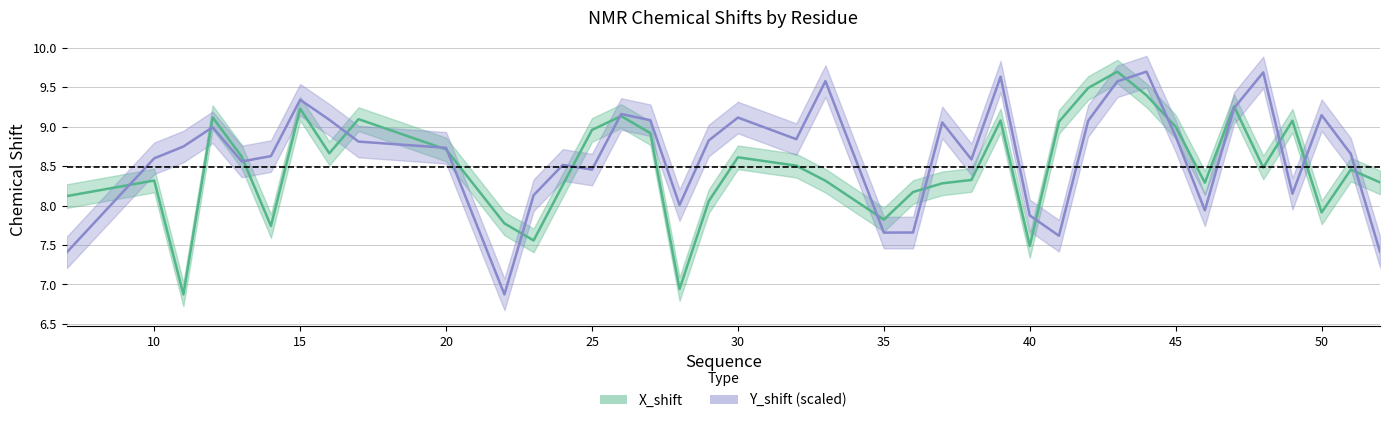

What is the value of the X_shift point at the 18th from the left?

8.1